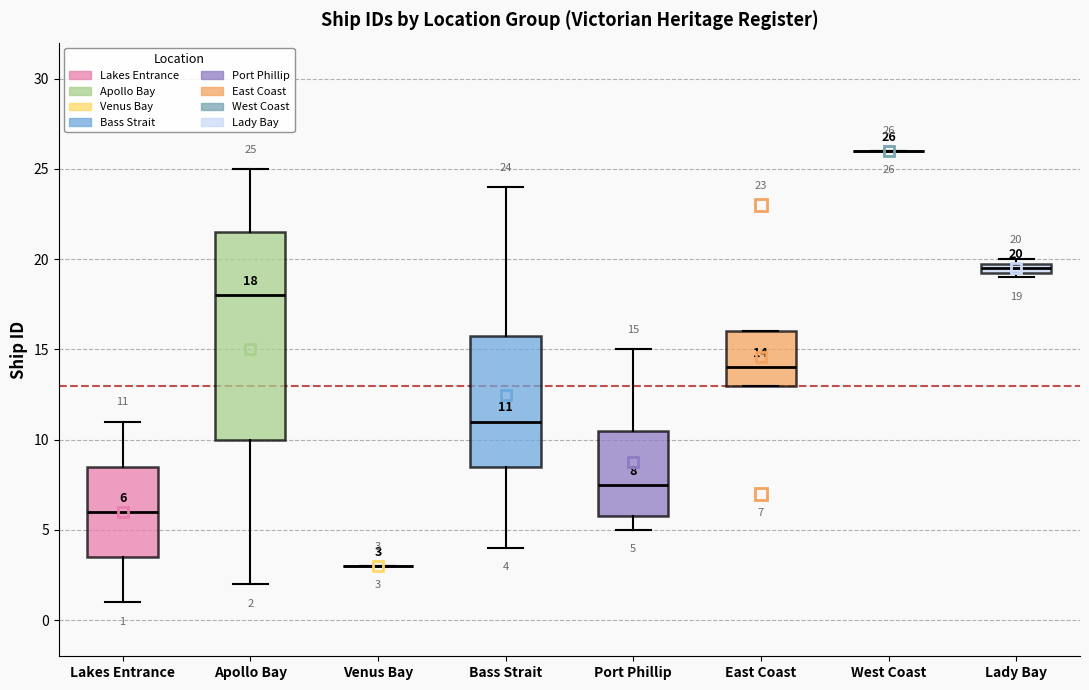

Which box is the tallest, from its lower edge to its upper edge?

Apollo Bay